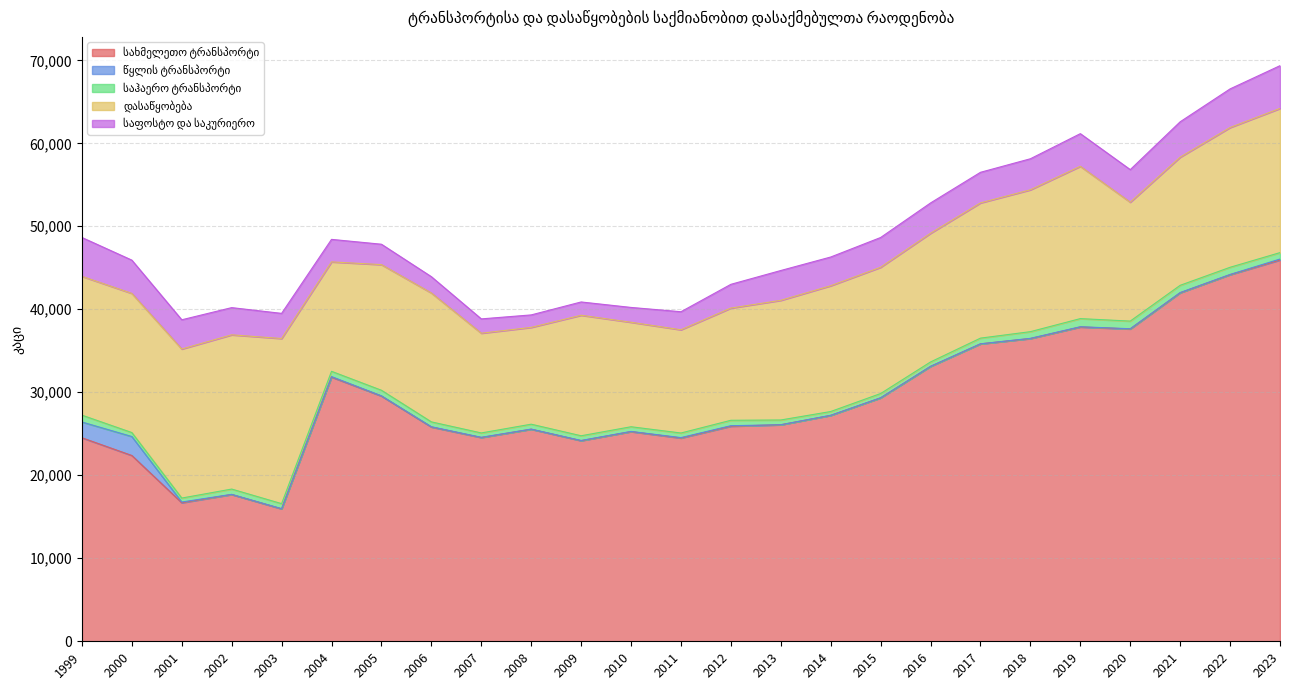

True or false: საჰაერო ტრანსპორტი has a value of 565.0 at 2010.

True